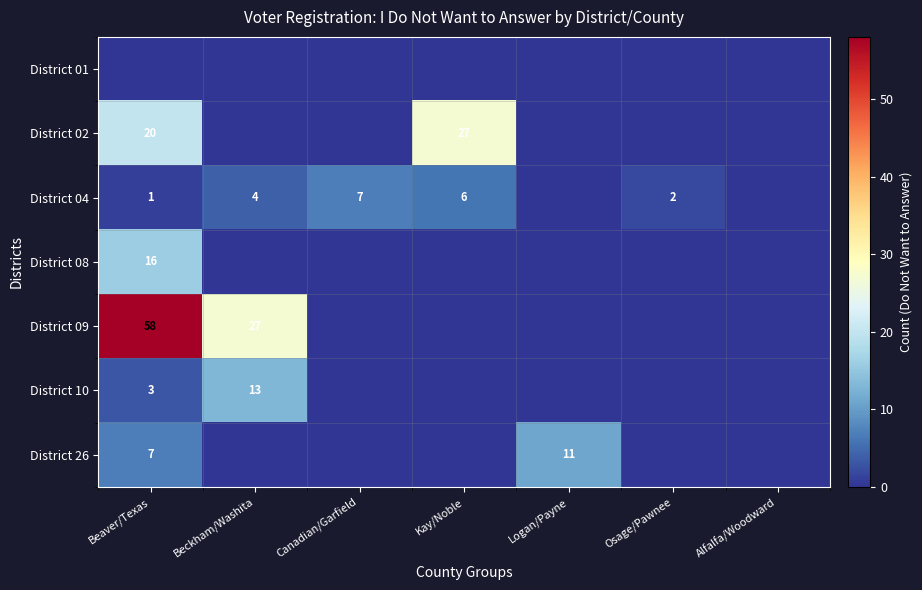

True or false: District 26 has a value of 4 at Logan/Payne.

False